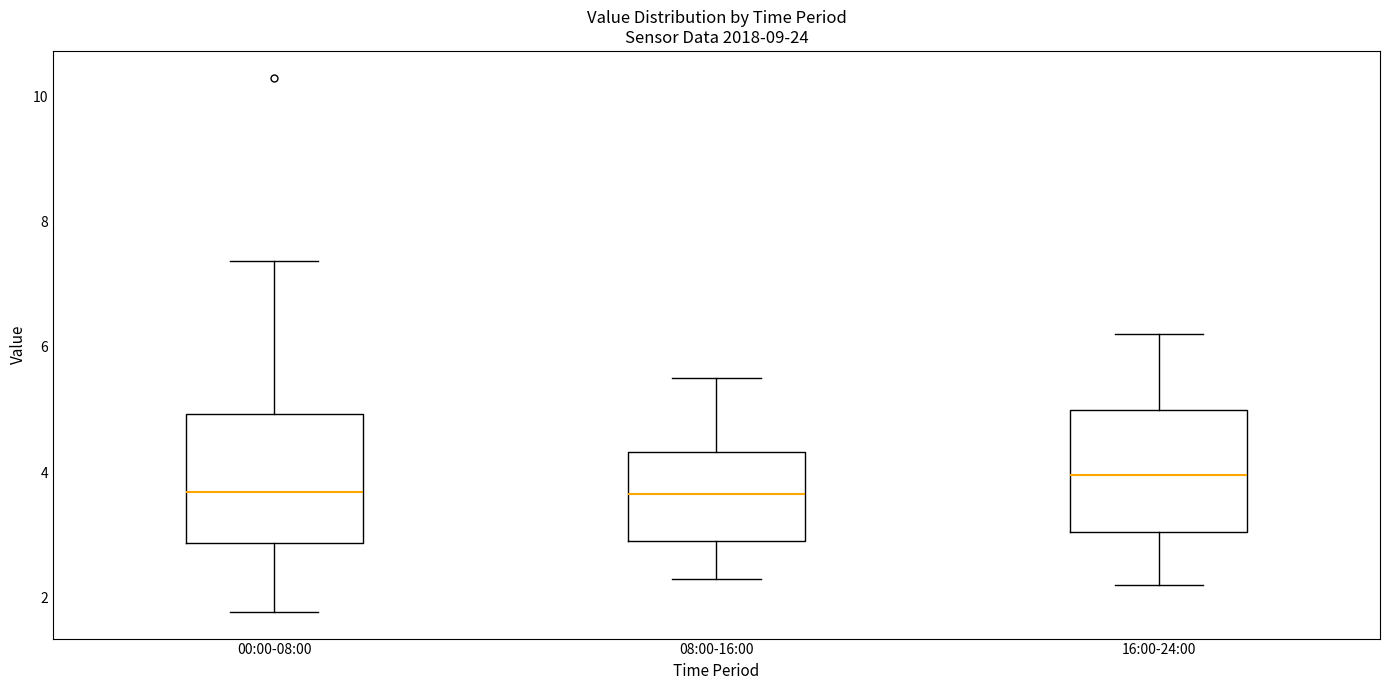

Reading left to right, read every box against the y-axis: the position of its median line, the range the box covers, and the ends of its whiskers. The values are not printed on the chart, so give them approximately, as read against the axis.

00:00-08:00: median 3.6, box 2.8 to 5.0, whiskers 1.8 to 7.4
08:00-16:00: median 3.6, box 3.0 to 4.4, whiskers 2.4 to 5.6
16:00-24:00: median 4.0, box 3.0 to 5.0, whiskers 2.2 to 6.2